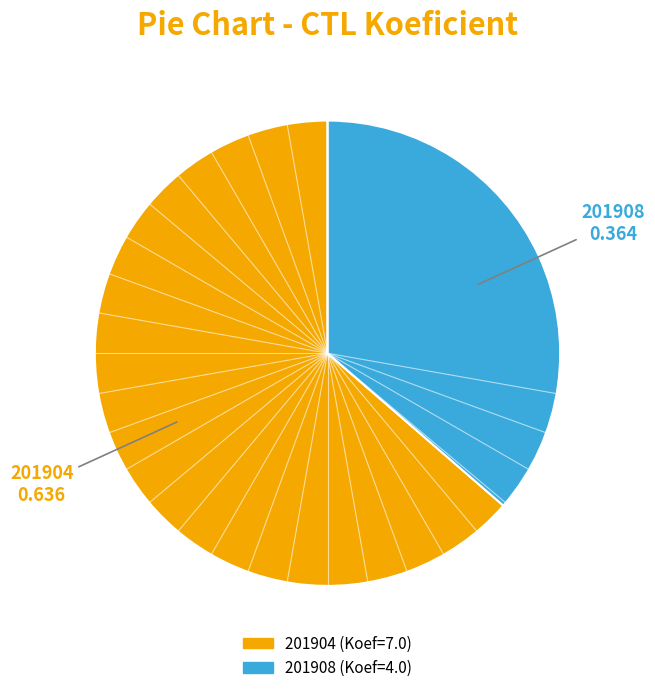

True or false: 201904 accounts for 64% of the total.

True